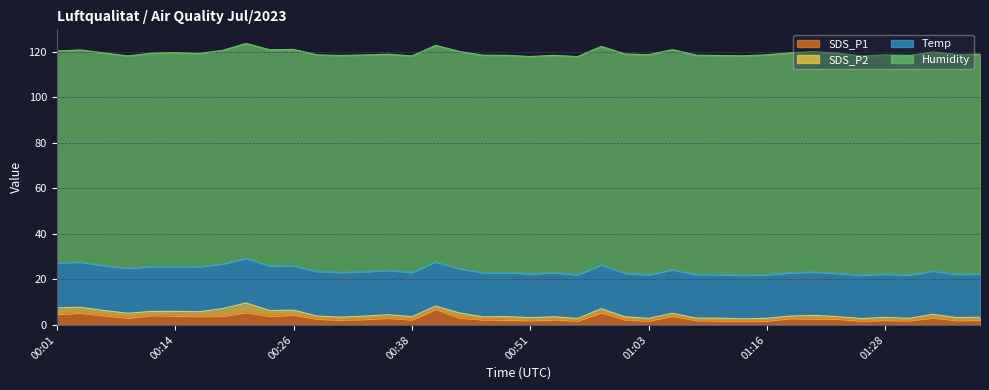

Where does the Humidity series first go above 95?

00:29